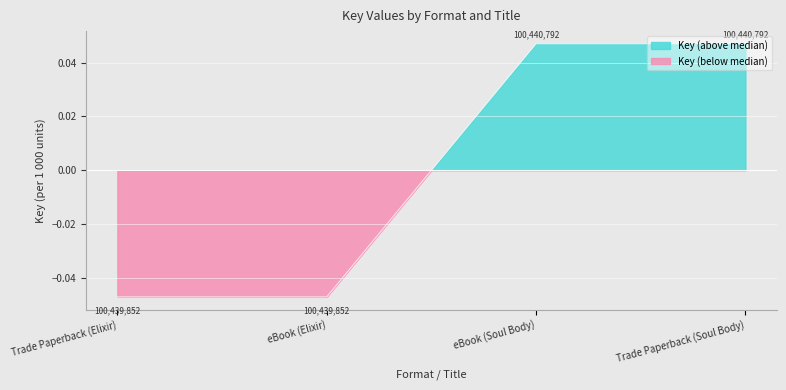

The chart shows a value of -0.0 at Trade Paperback (Elixir). True or false?

True